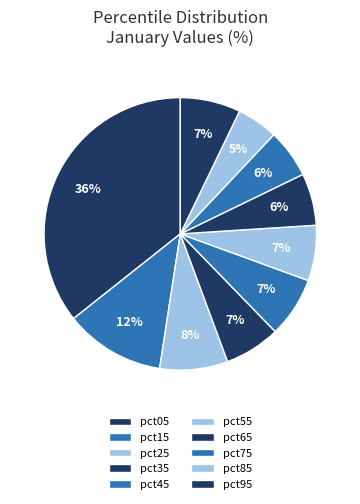

Rank the categories by value from lowest to highest.

pct85, pct75, pct65, pct55, pct35, pct95, pct45, pct25, pct15, pct05